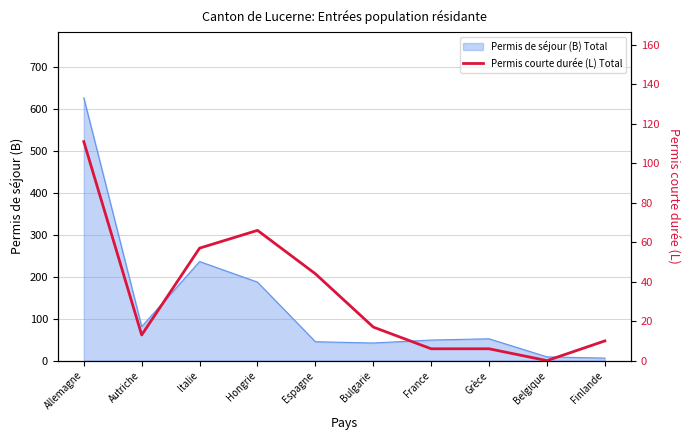

Where is Permis de séjour (B) Total nearest to the value 316?

Italie